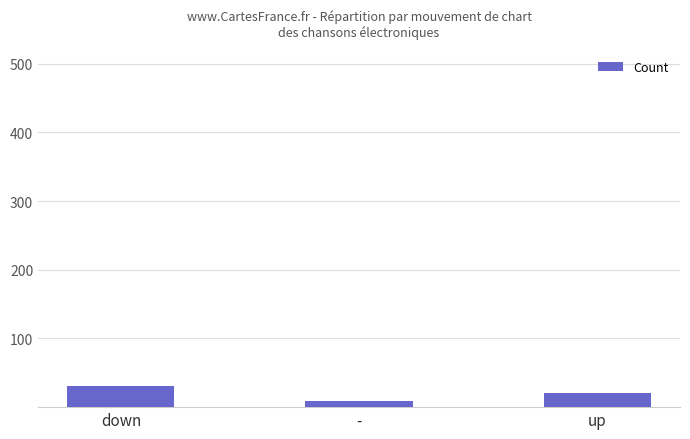

What is the greatest value displayed?

31